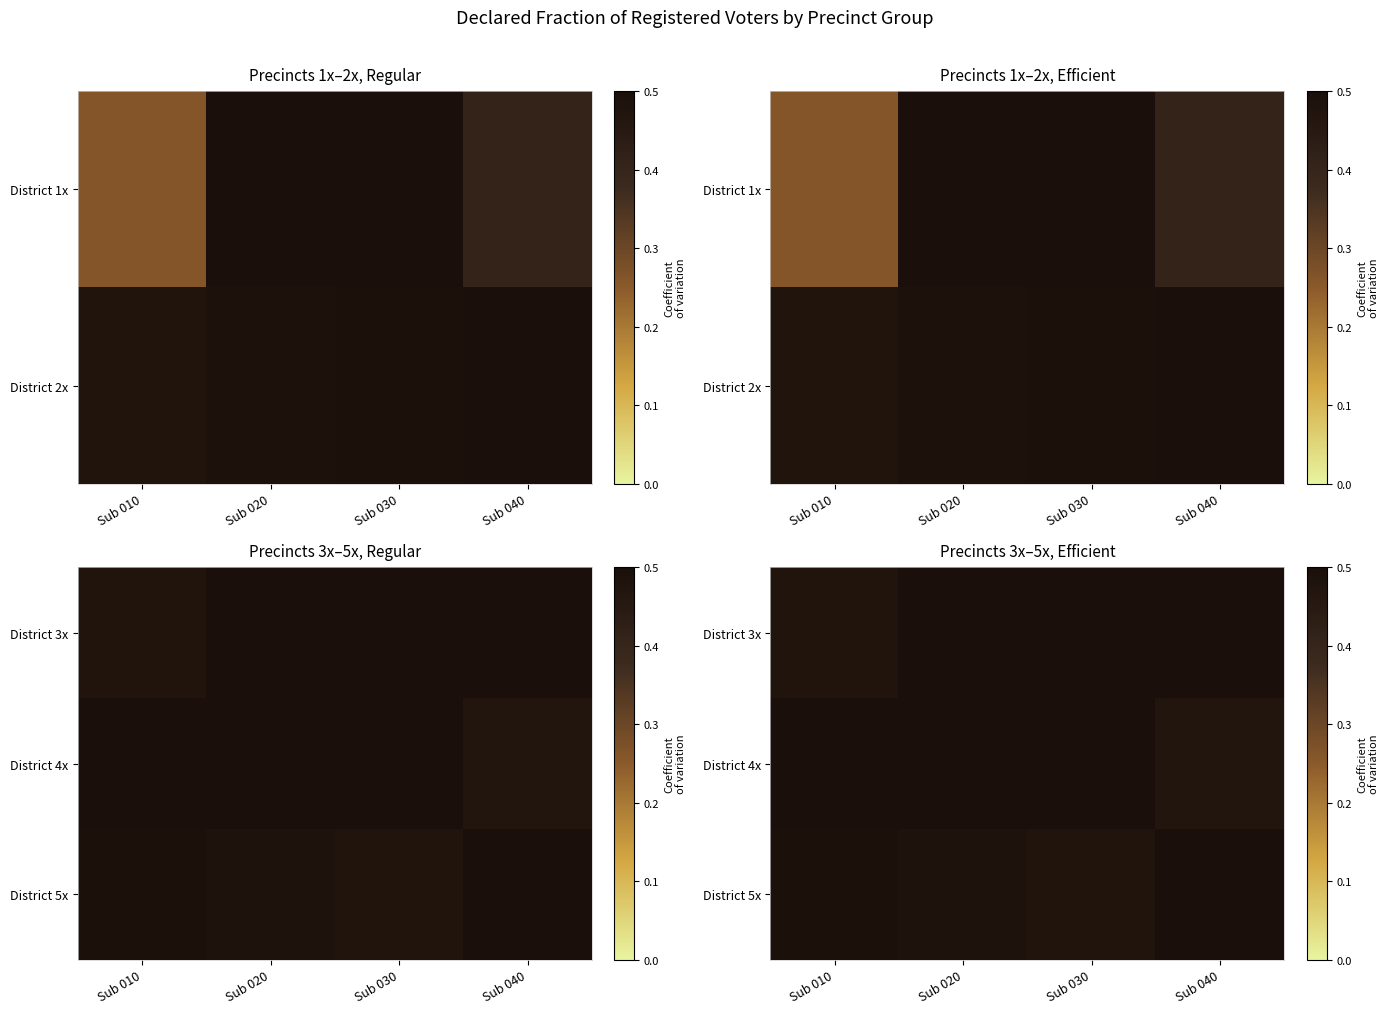

At which category is the sum across all series the highest?

Sub 020